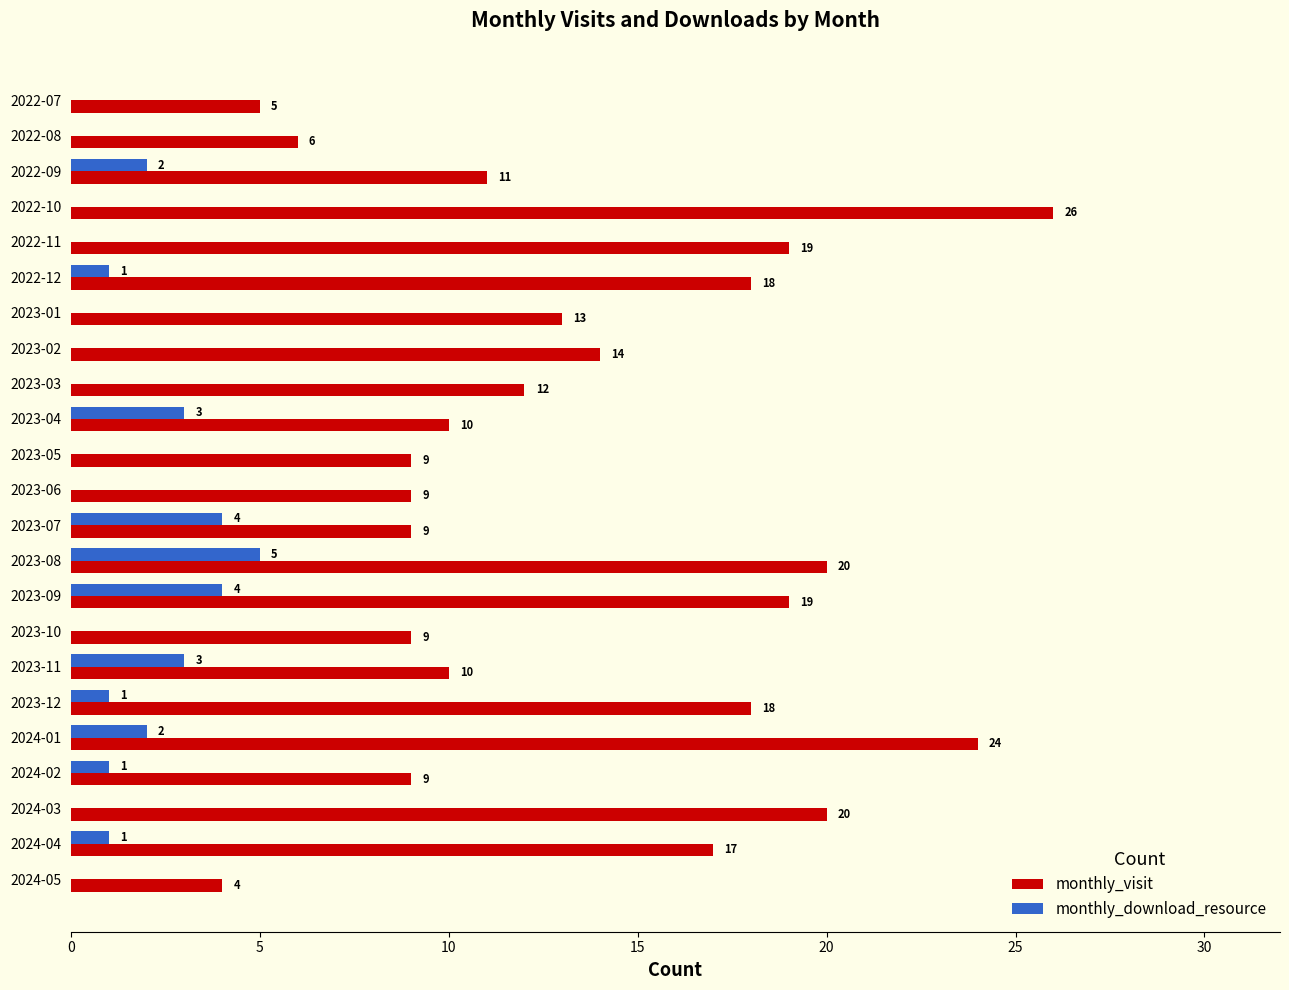

The value of monthly_download_resource at 2023-01 is -3. True or false?

False